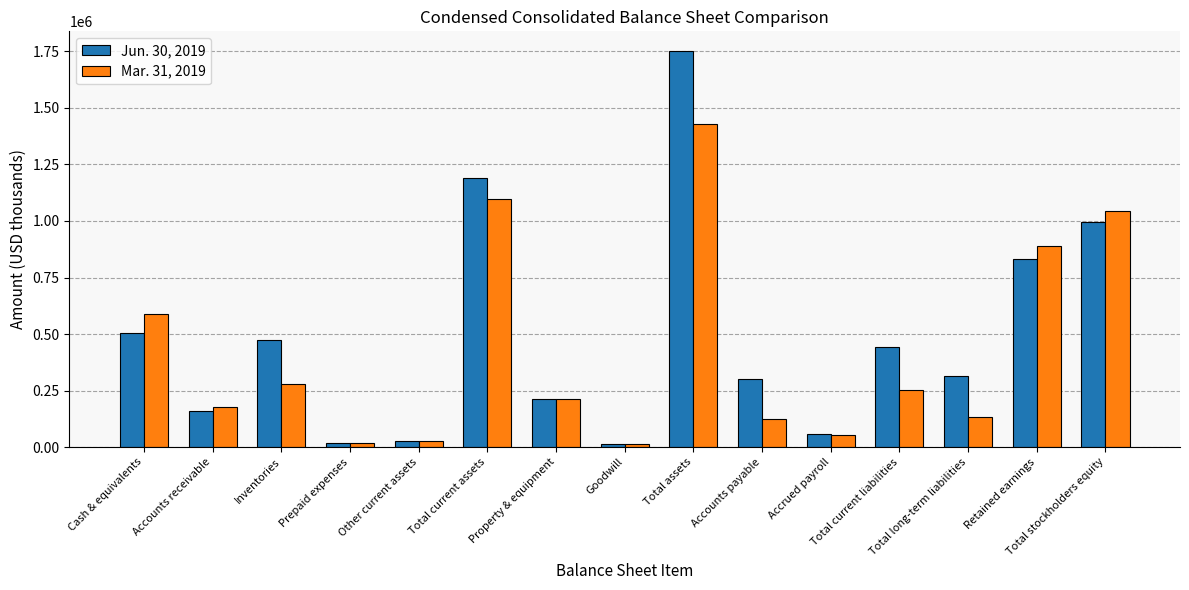

What is the sum of the Mar. 31, 2019 values at Prepaid expenses and Accounts receivable?

198503